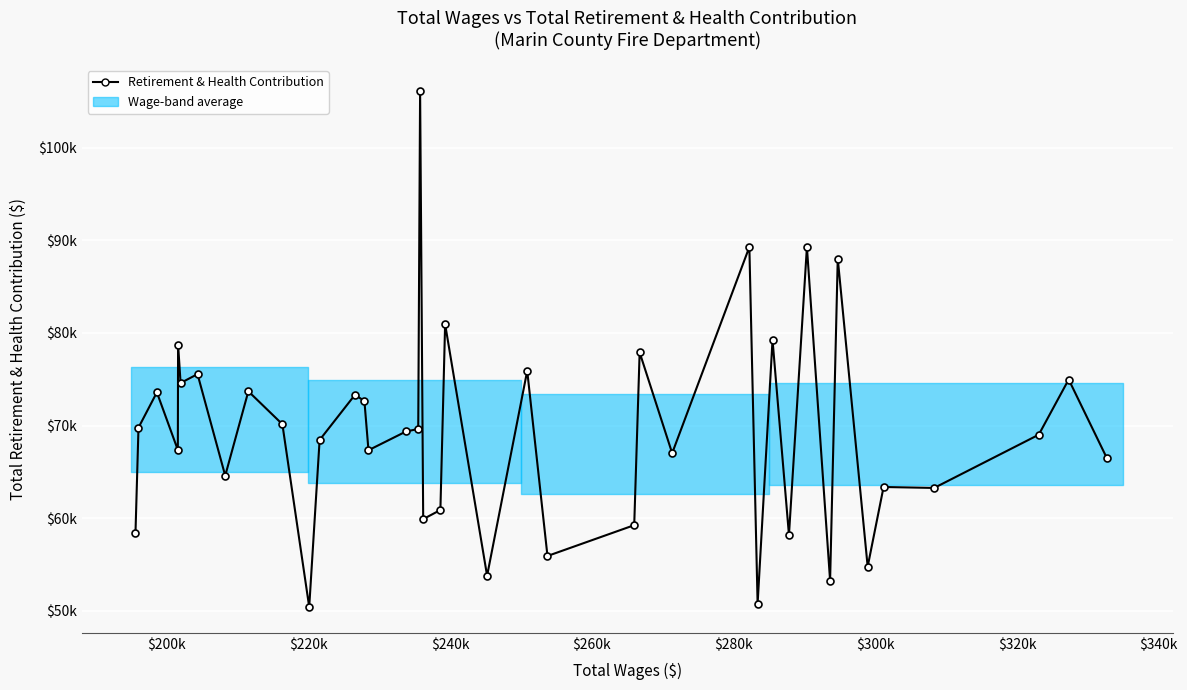

Does the chart have visible grid lines?

Yes